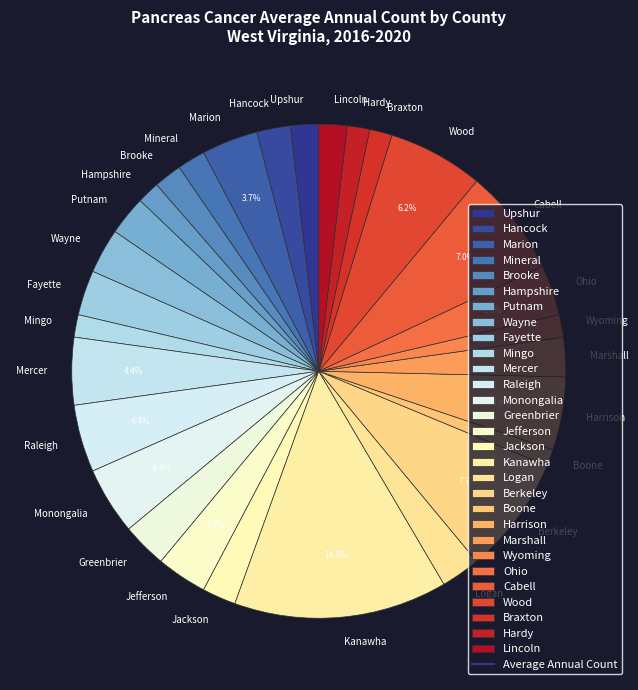

Count the number of slices in the pie.

29